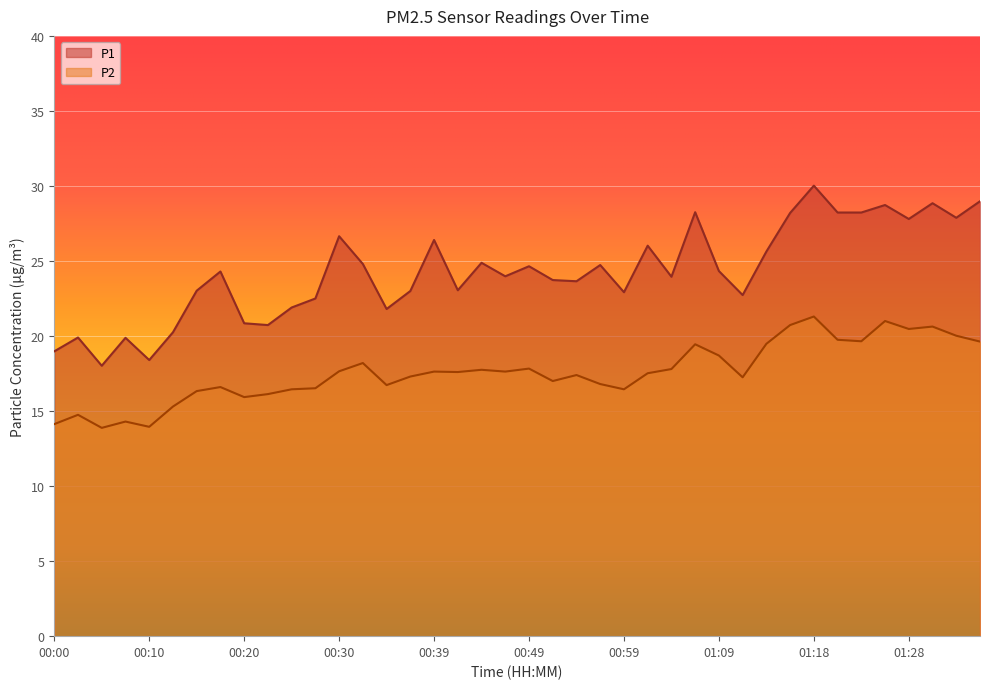

What is the maximum value for P1?

30.0